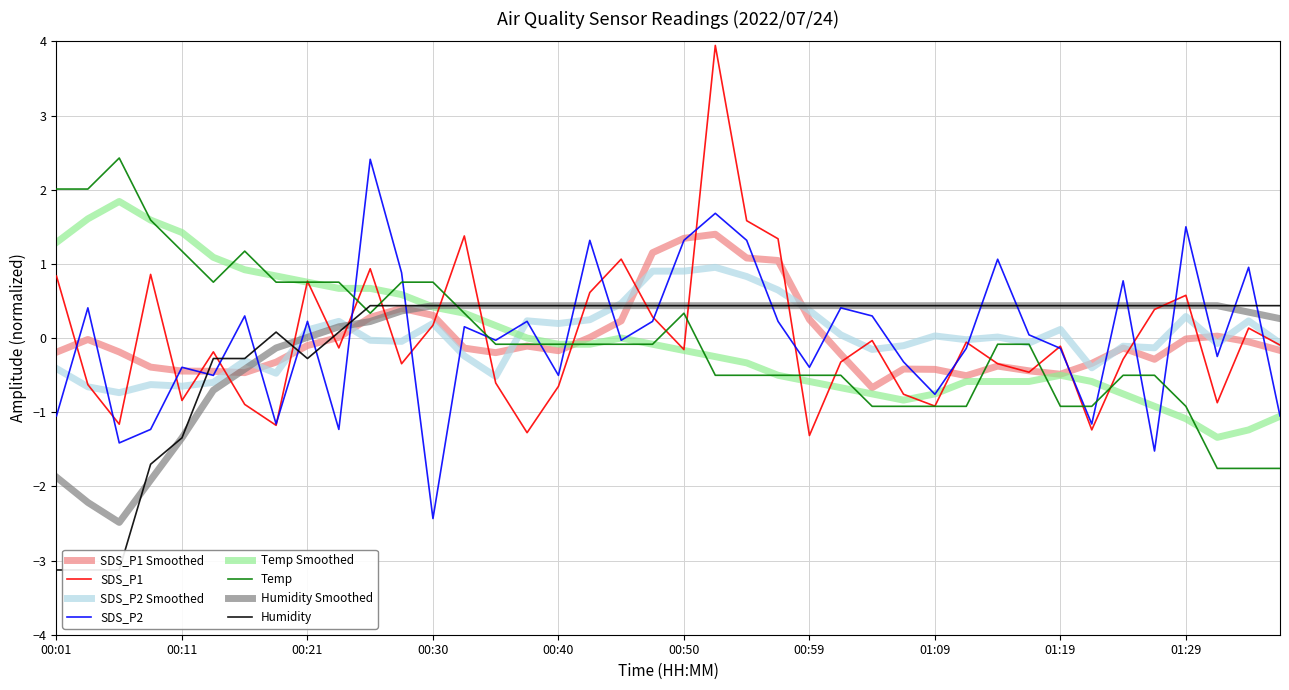

How many times do Temp and SDS_P1 cross each other?

15